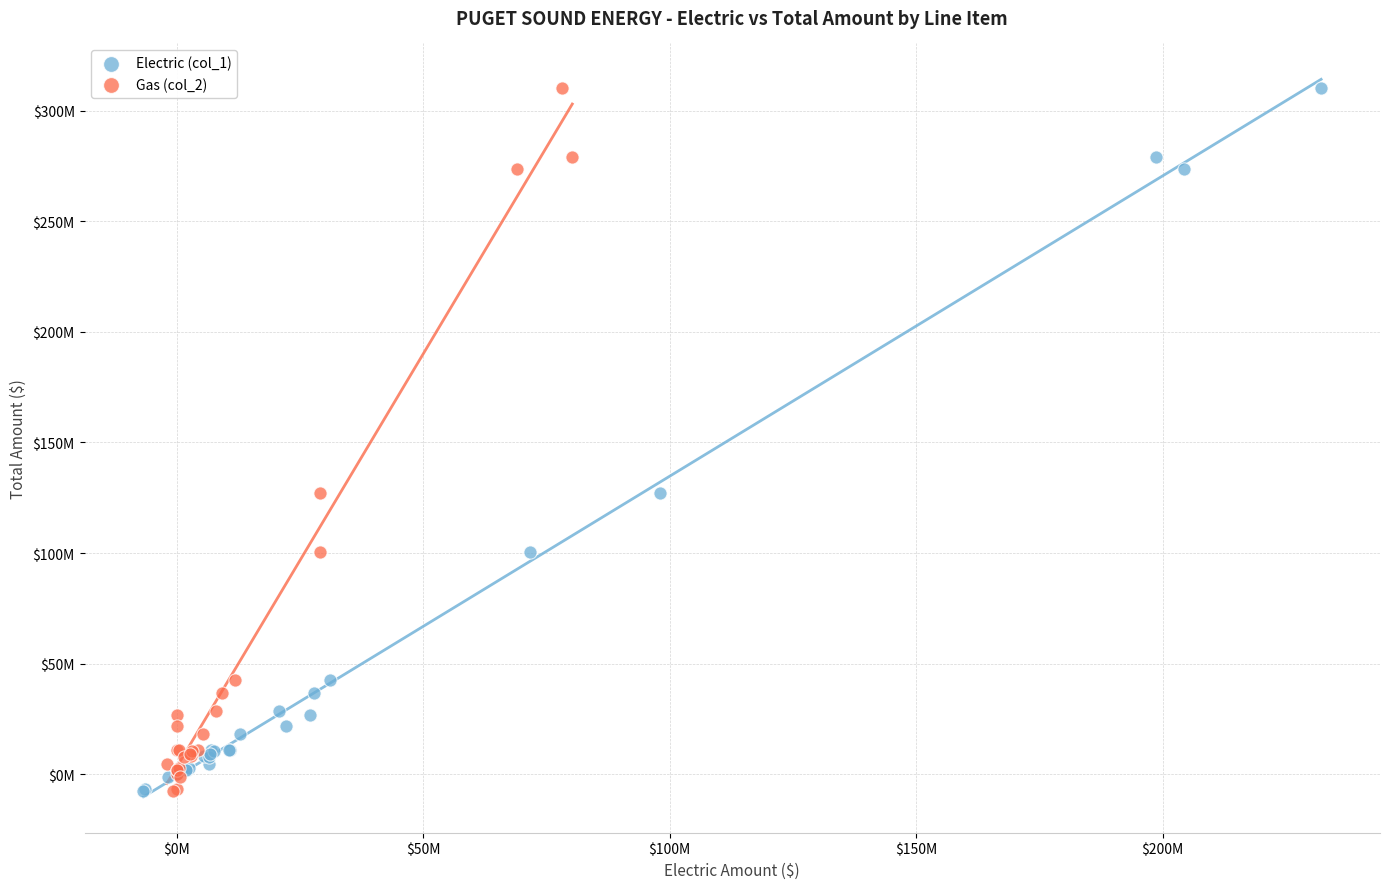

What are all the series names shown in the legend?

Electric (col_1), Gas (col_2)